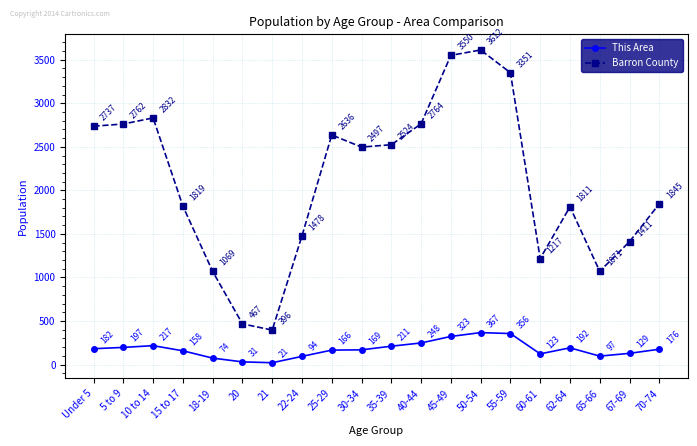

What is the difference between the Barron County values at 62-64 and 22-24?

333